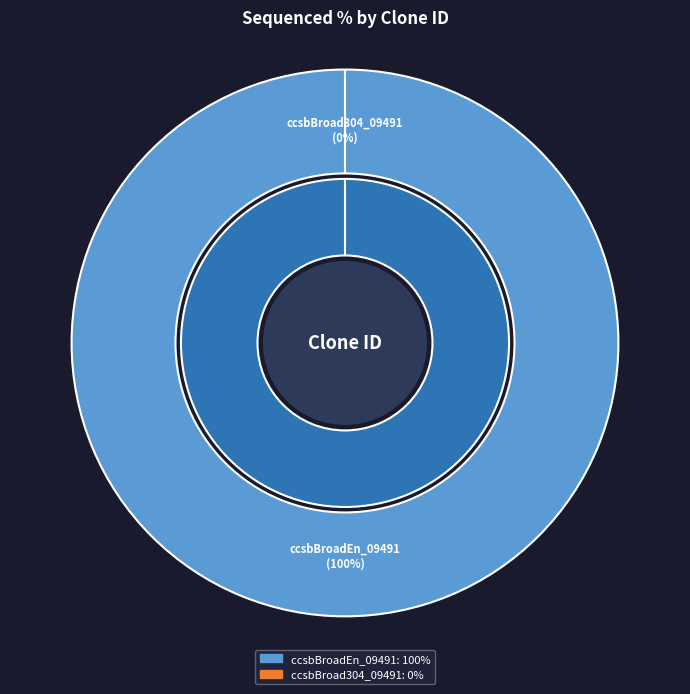

Which category has the biggest portion of the pie?

ccsbBroadEn_09491